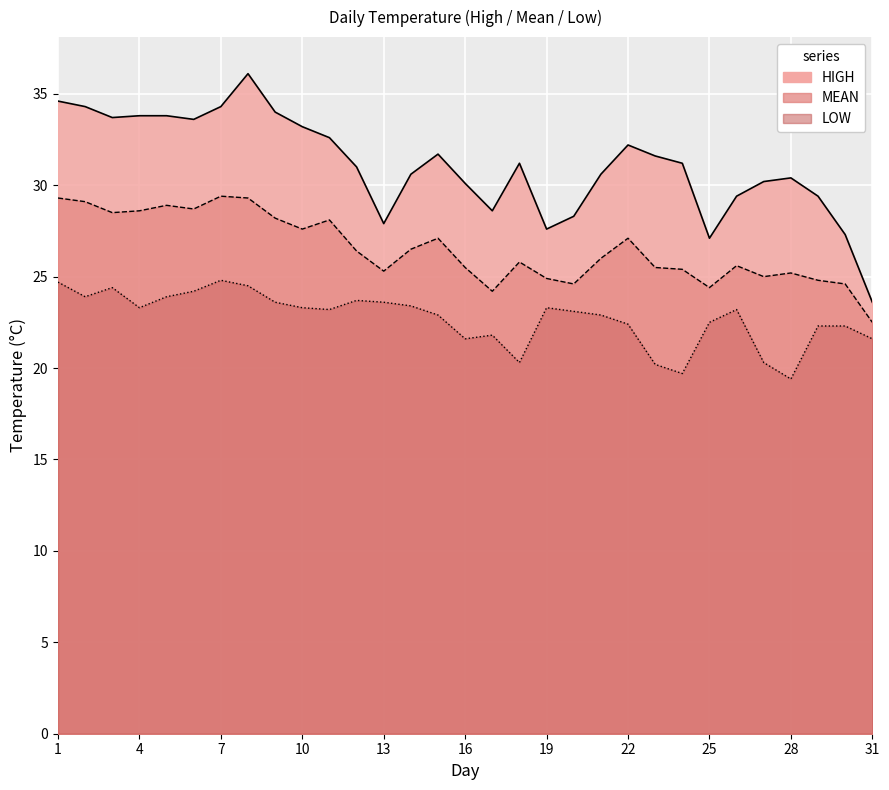

Between 2 and 22, which is larger?

2